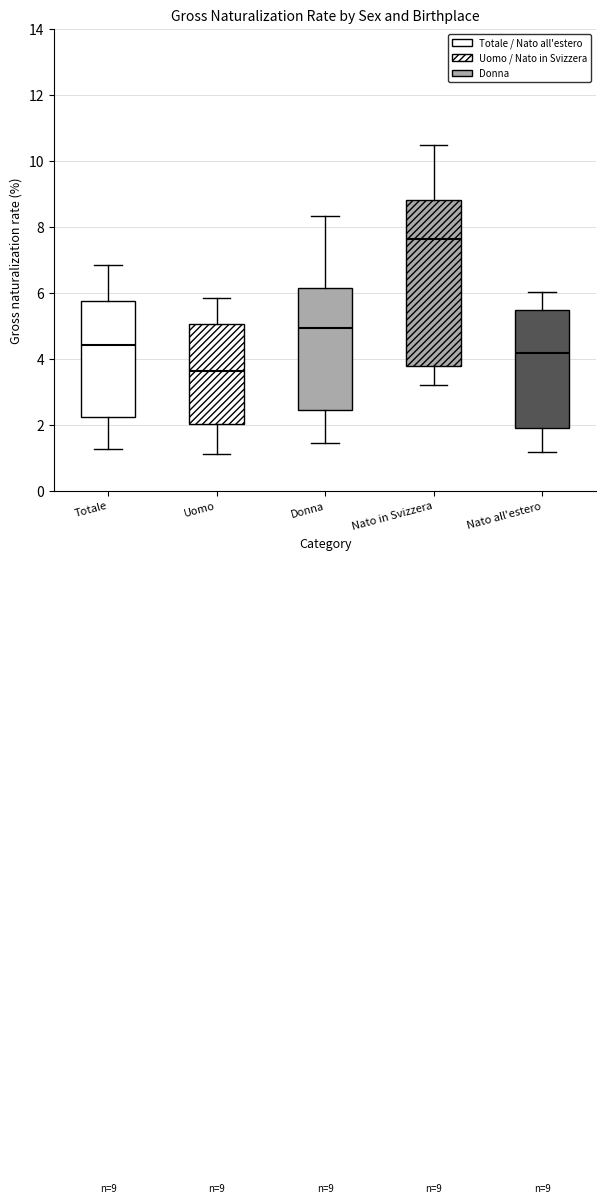

Comparing the boxes themselves (not the whiskers), which one is the tallest?

Nato in Svizzera